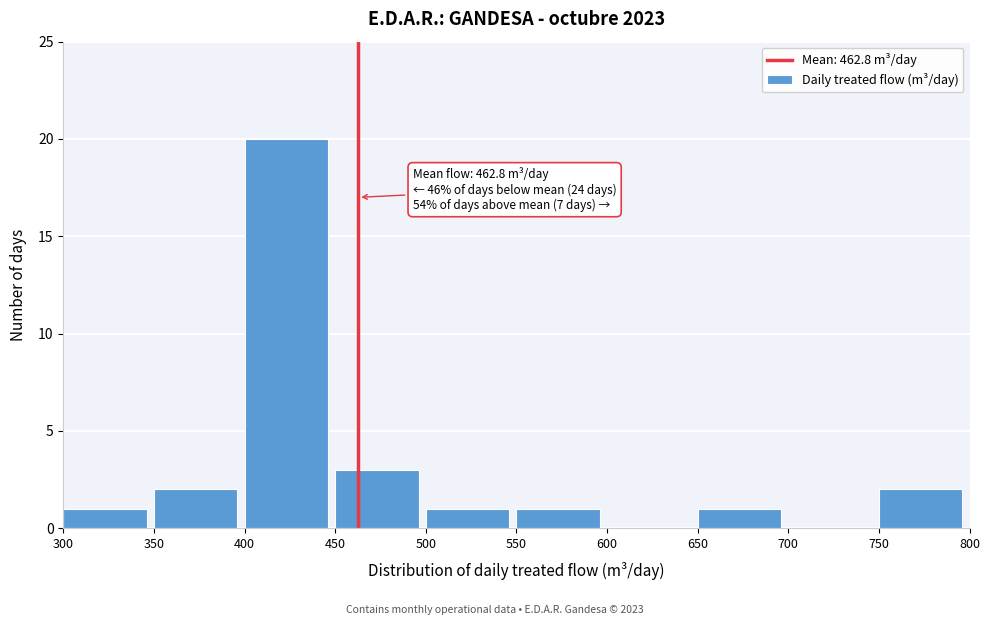

Which range on the x-axis has the tallest bar?

400 to 450